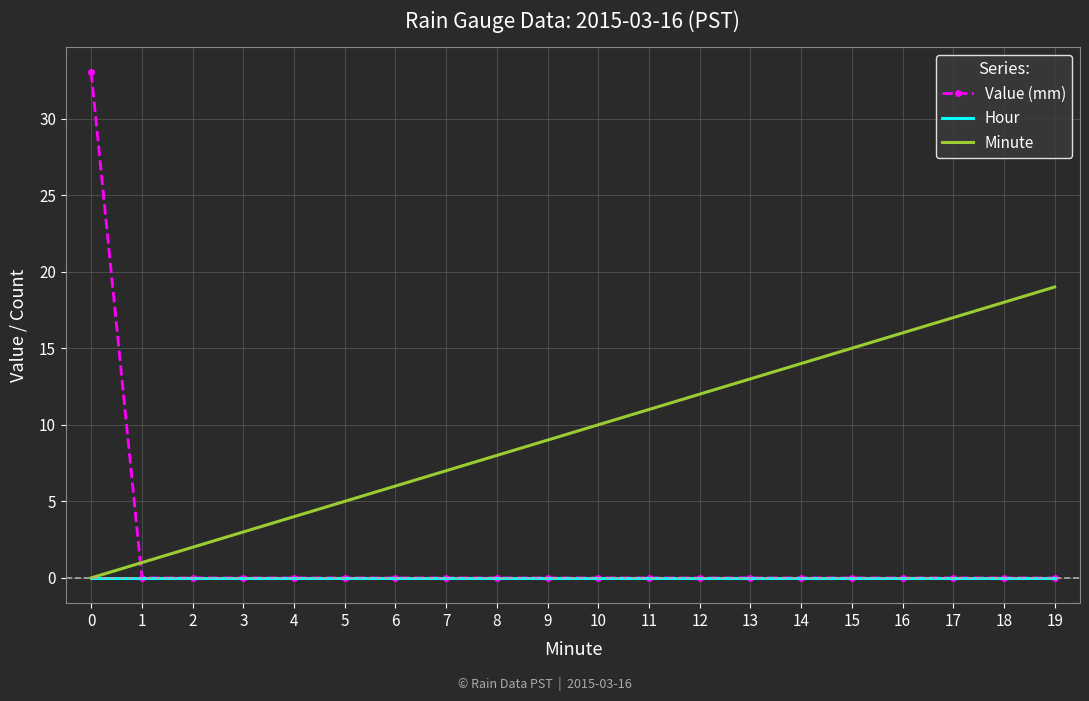

How many values in Minute are above zero?

19